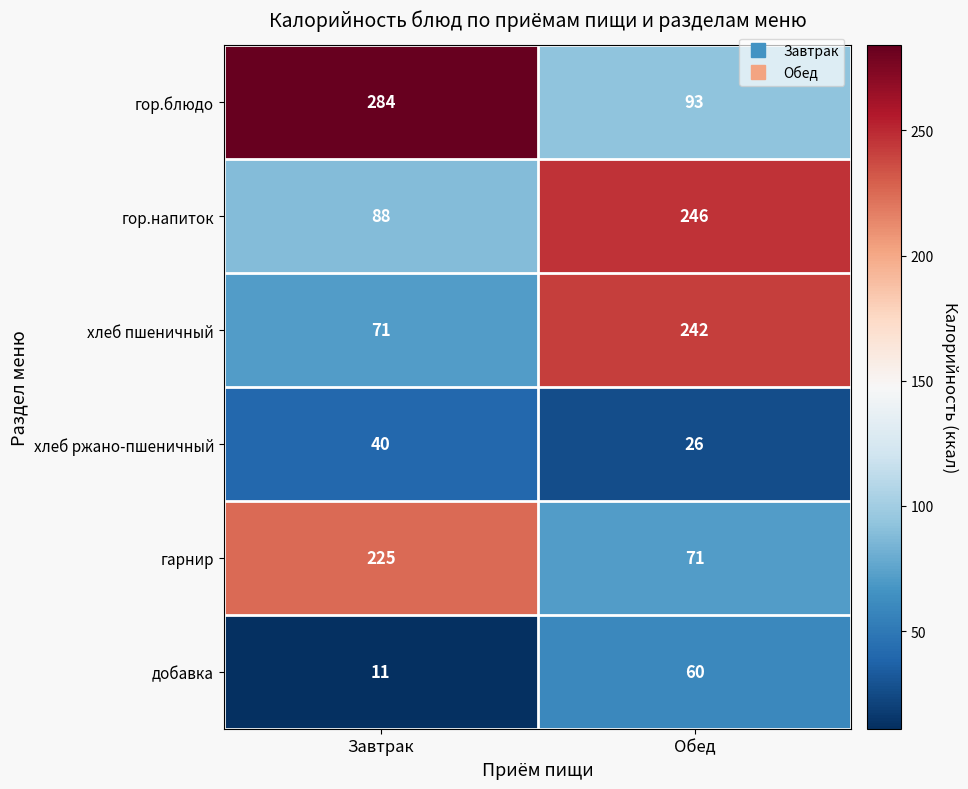

What is the spread (max minus min) of values at Завтрак?

273